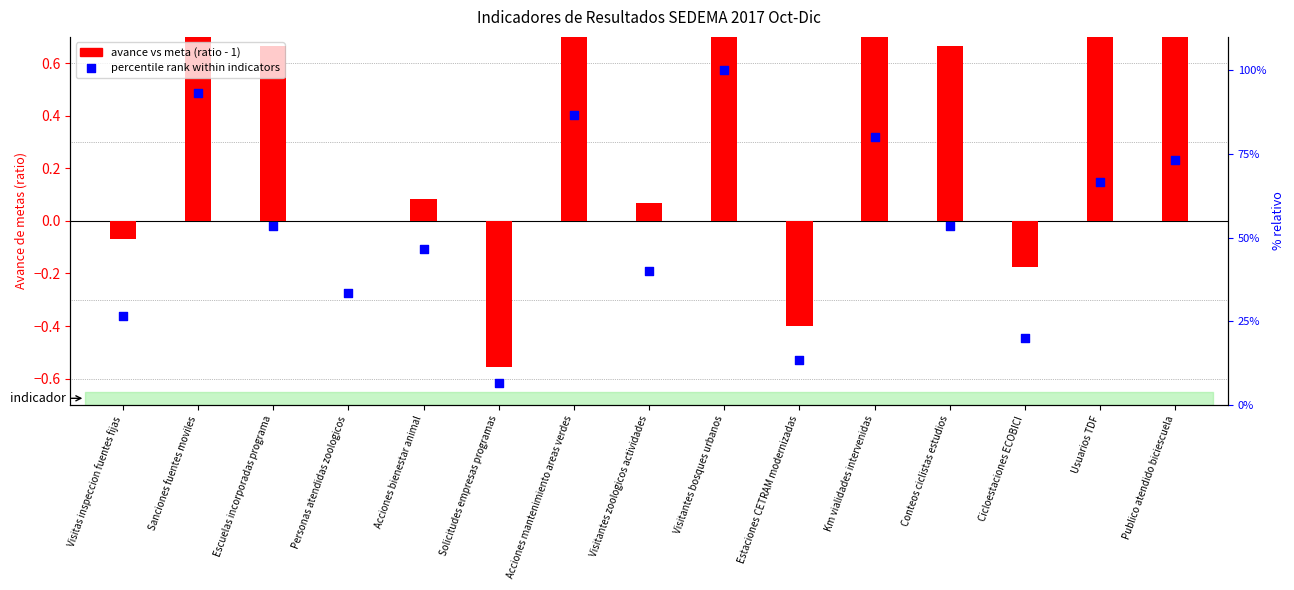

What are all the series names shown in the legend?

avance vs meta, percentile rank within indicators